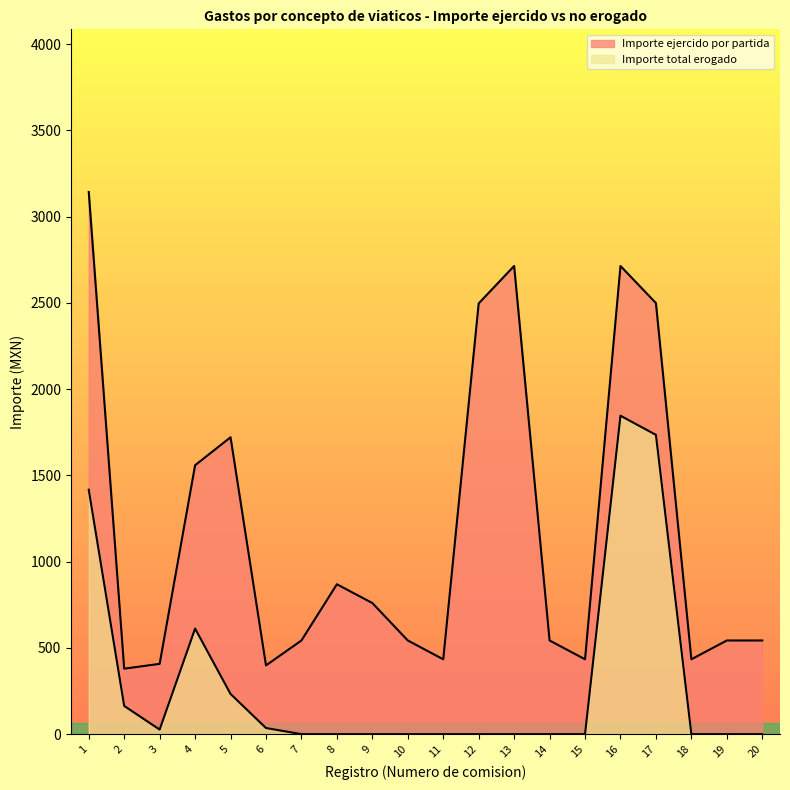

How many lines are shown in the chart?

2